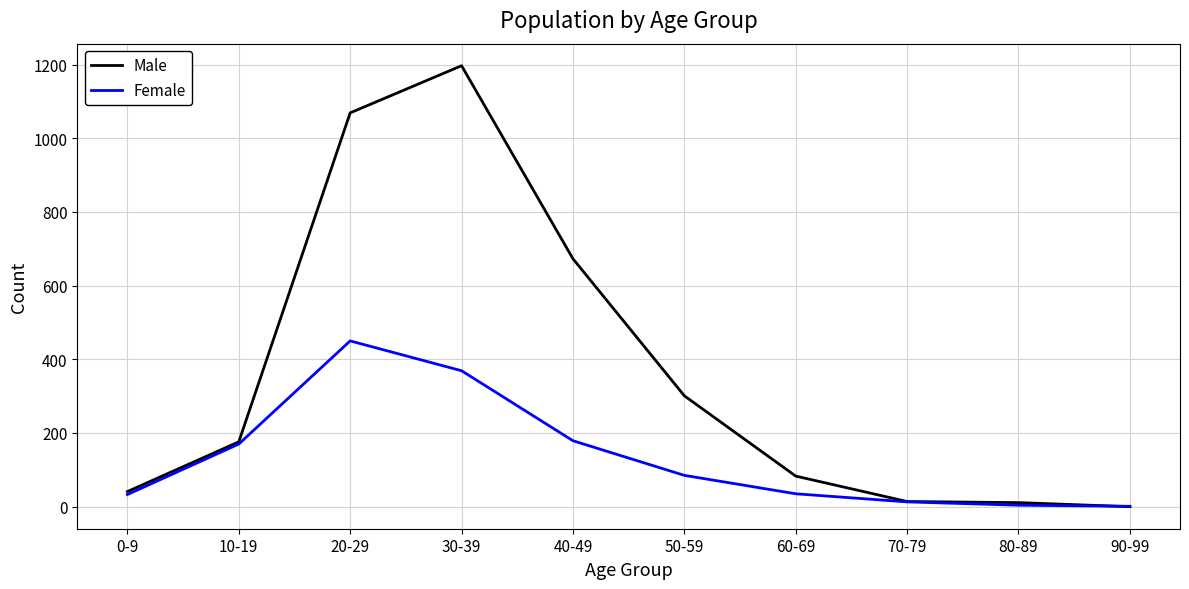

What is the greatest value displayed?

1197